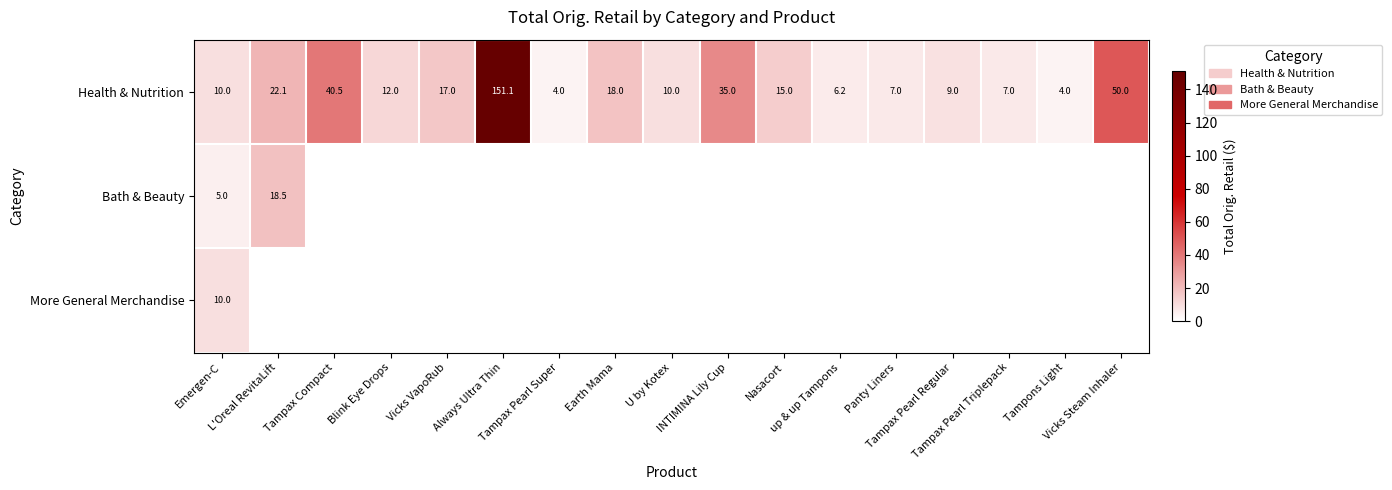

At how many categories does at least one series exceed 64?

1